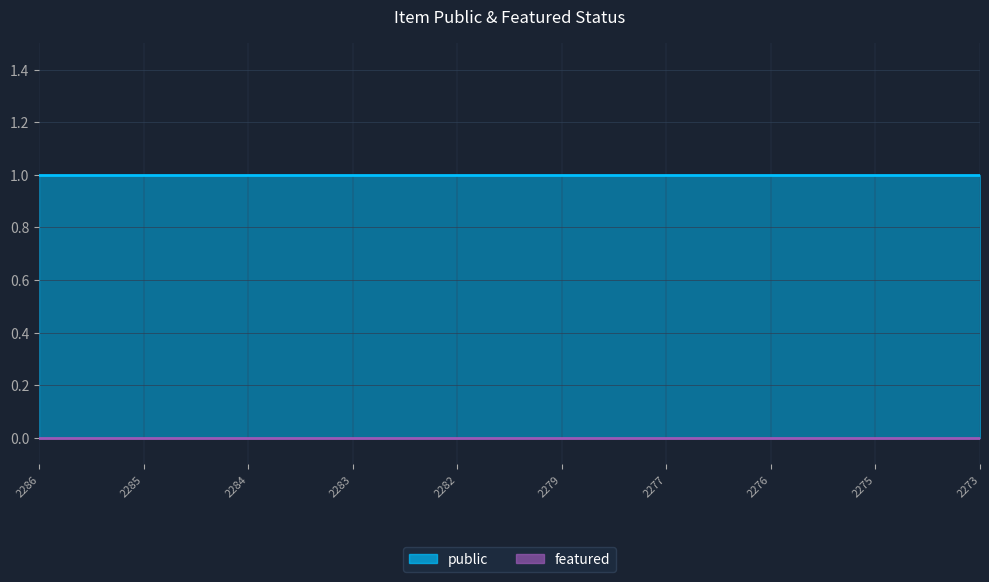

At how many categories does at least one series exceed 0?

10